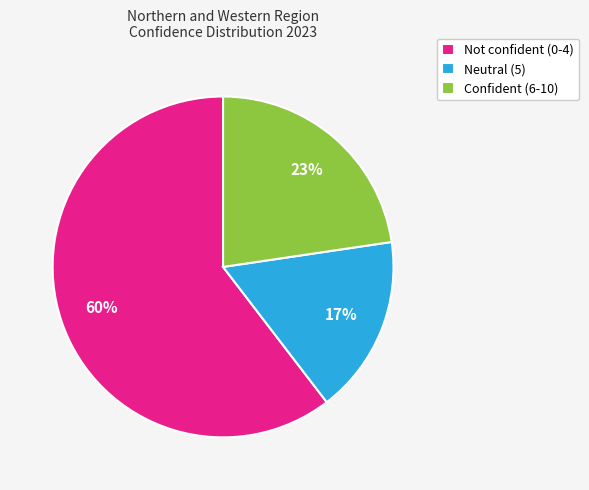

To the nearest percent, what percentage of the pie is Not confident (0-4)?

60%